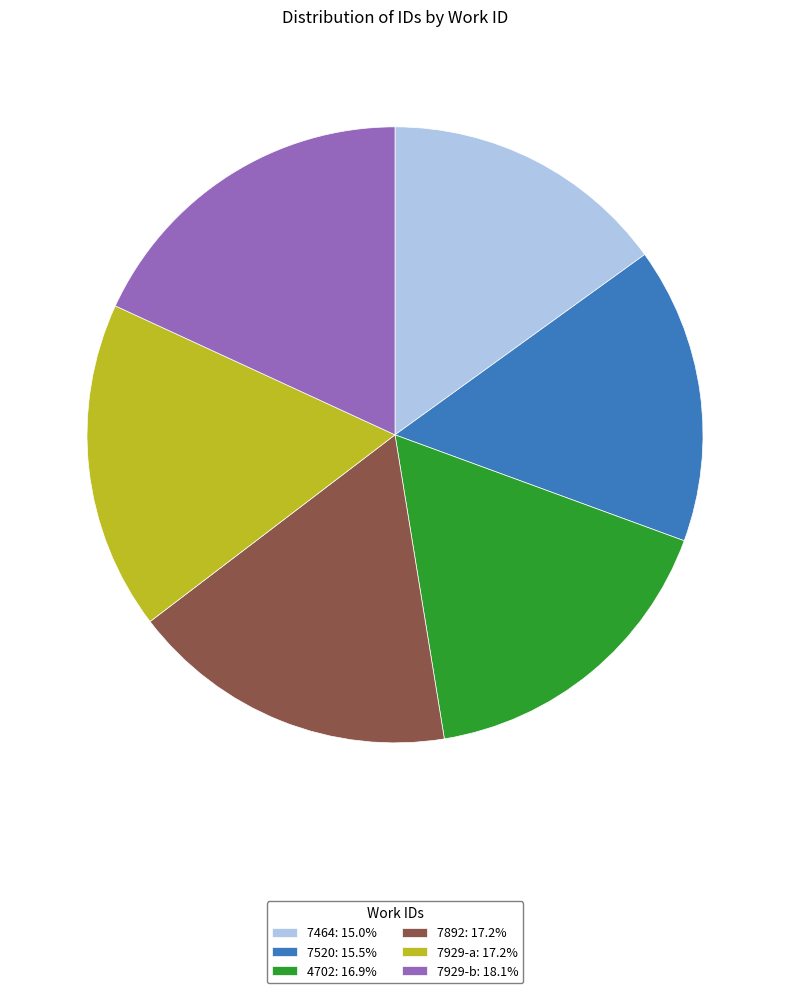

Does any single category account for the majority?

No